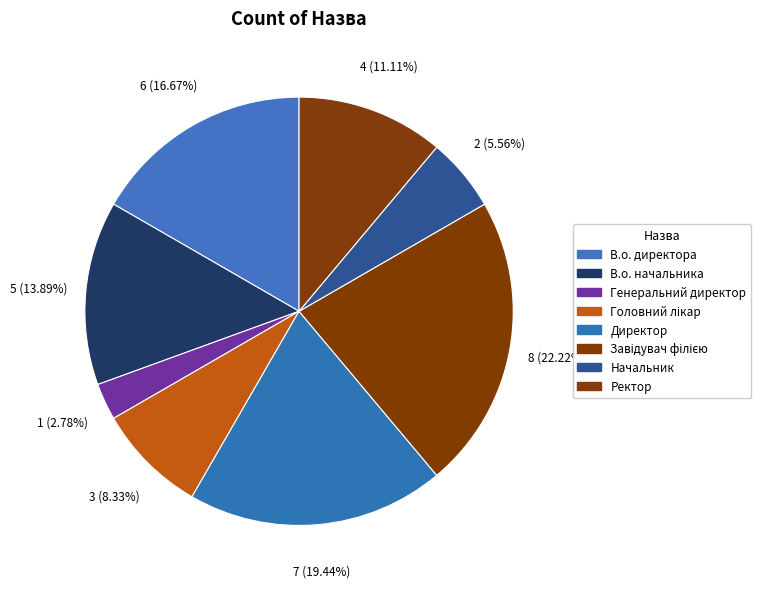

To the nearest percent, what percentage of the pie is Головний лікар?

8%